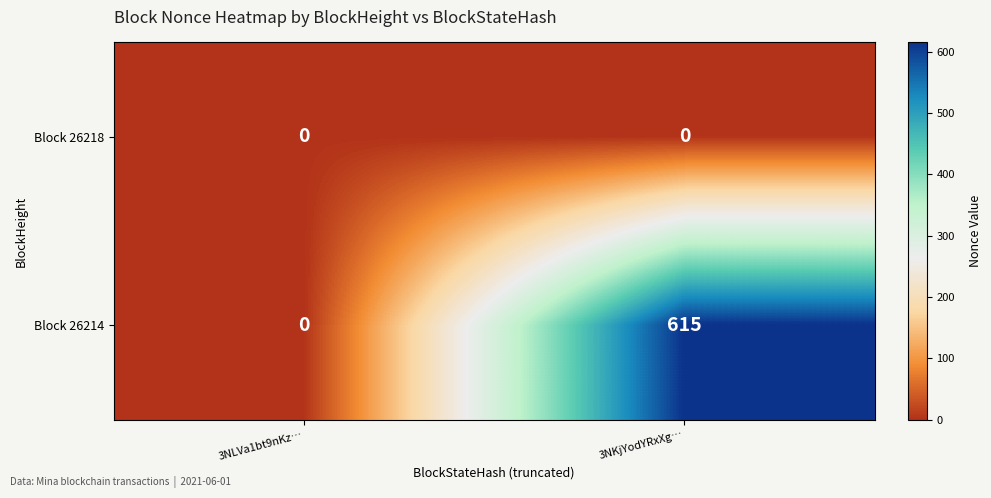

Read the Block 26214 value at 3NKjYodYRxXg…, to the nearest 10.

620